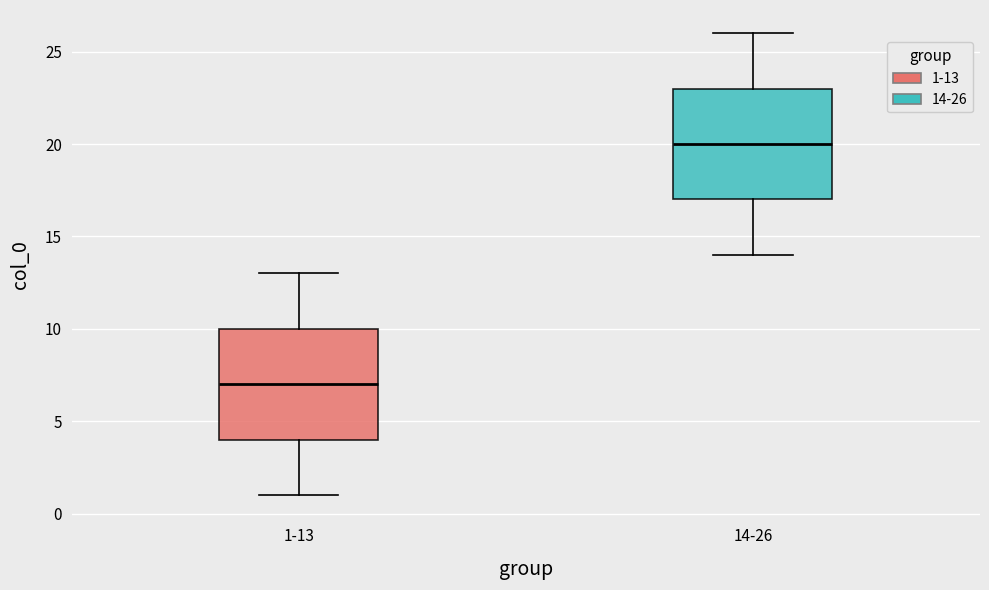

Which box has the highest median line?

14-26